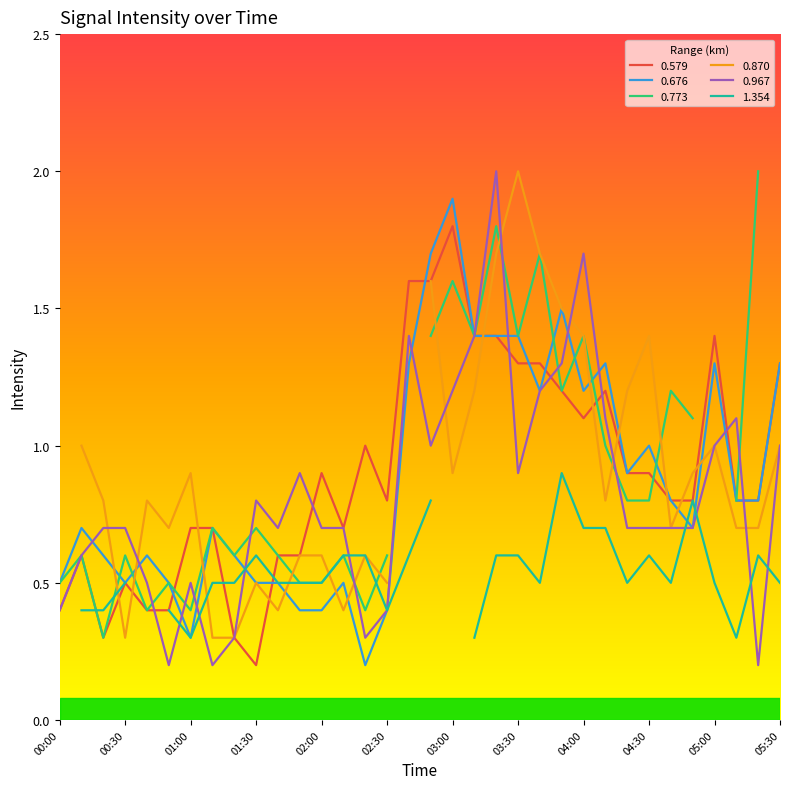

How many intersections are there between 0.579 and 0.676?

5